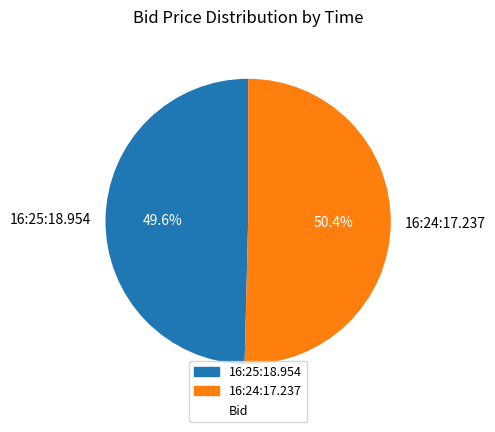

How many slices are in this pie chart?

2